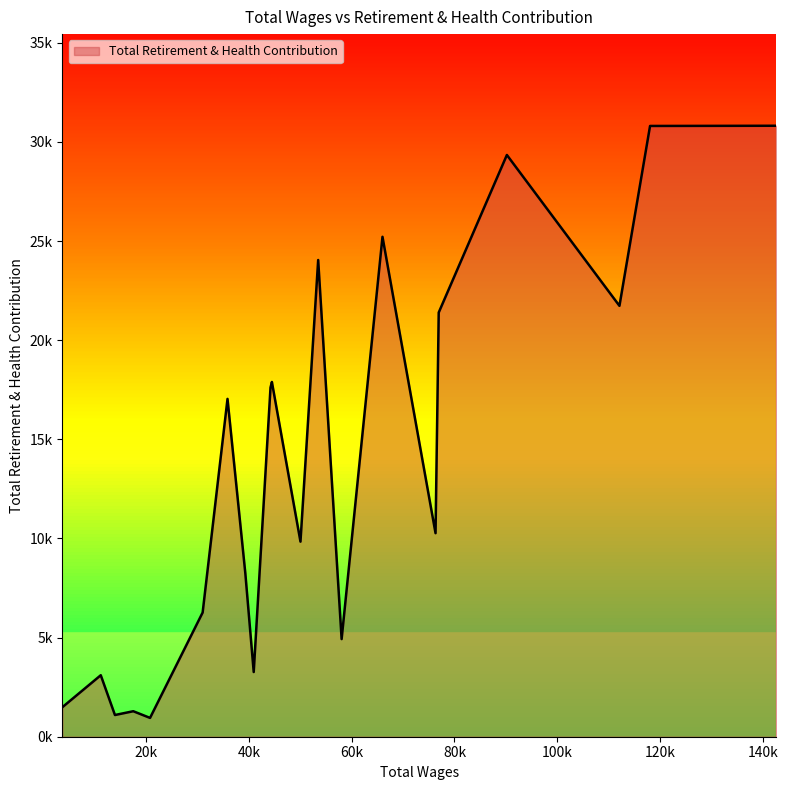

What is the minimum value shown in the chart?

949